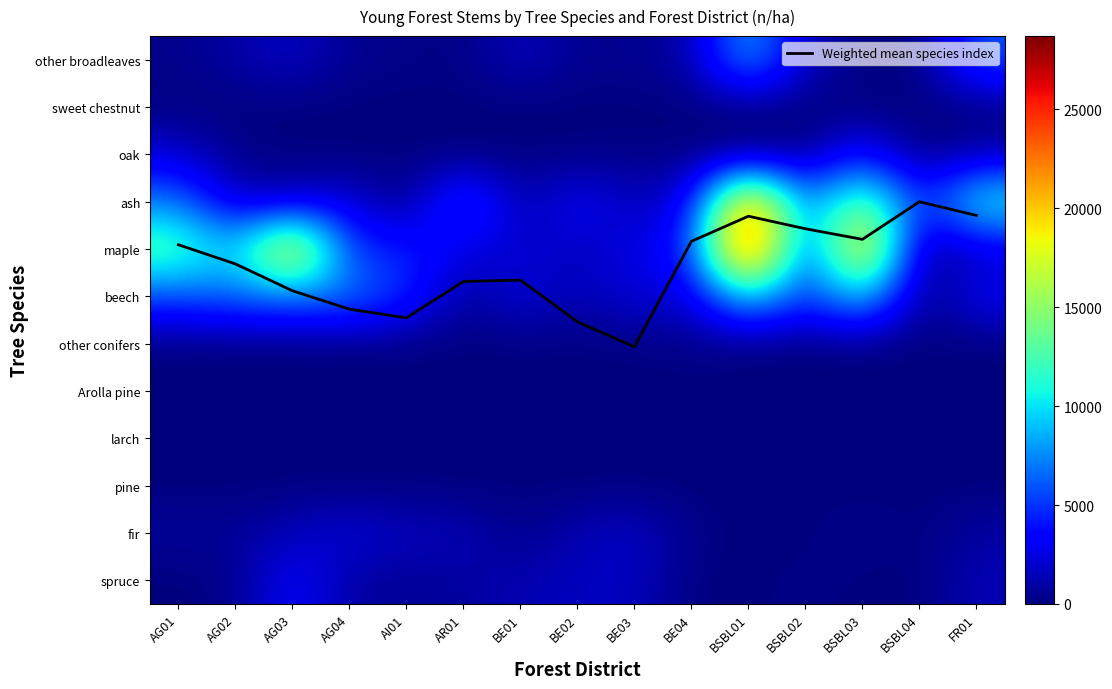

How many distinct data groups are displayed?

13